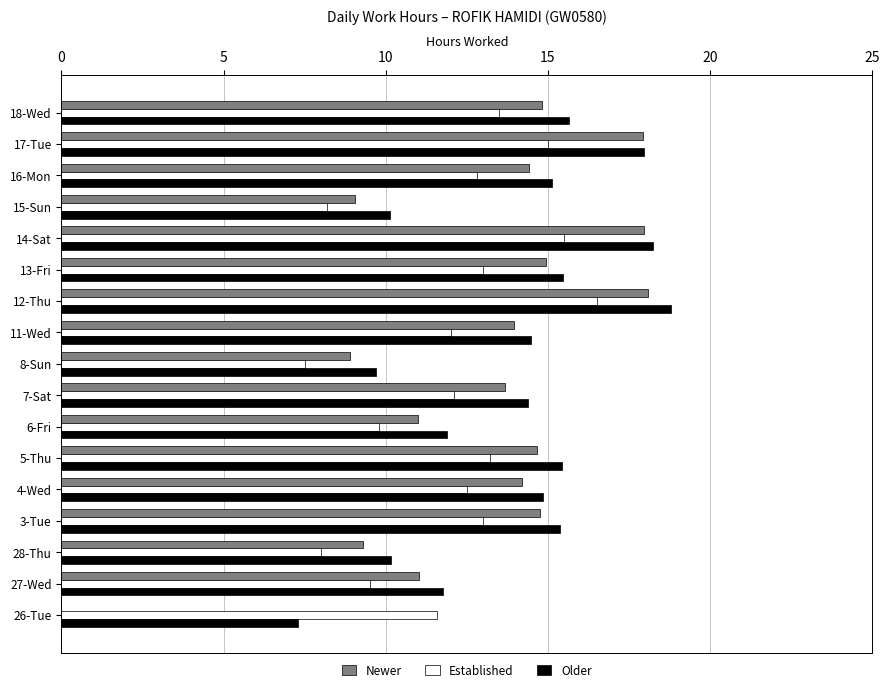

Is the value of Newer at 18-Wed greater than the value of Older at 28-Thu?

Yes